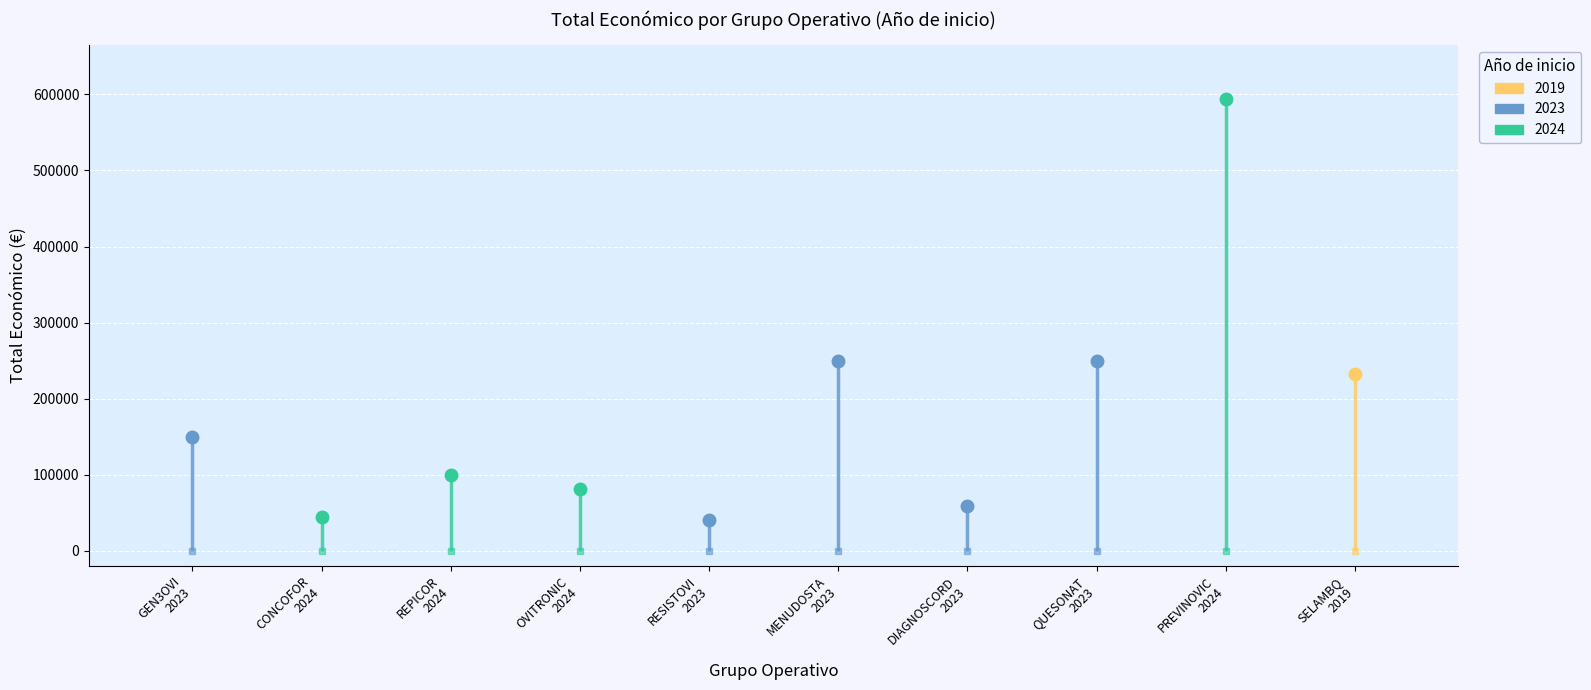

Reading right to left, extract all data points from this chart.

232189	593715	250000	59106	250000	40876	80498	98920	44191	150000